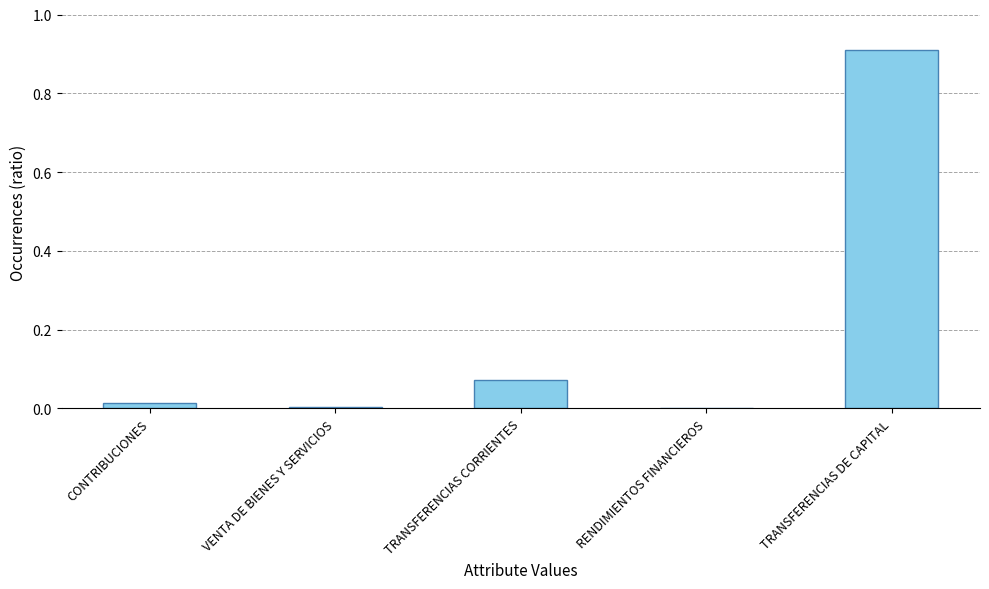

What is the change in value from TRANSFERENCIAS CORRIENTES to TRANSFERENCIAS DE CAPITAL?

+0.8